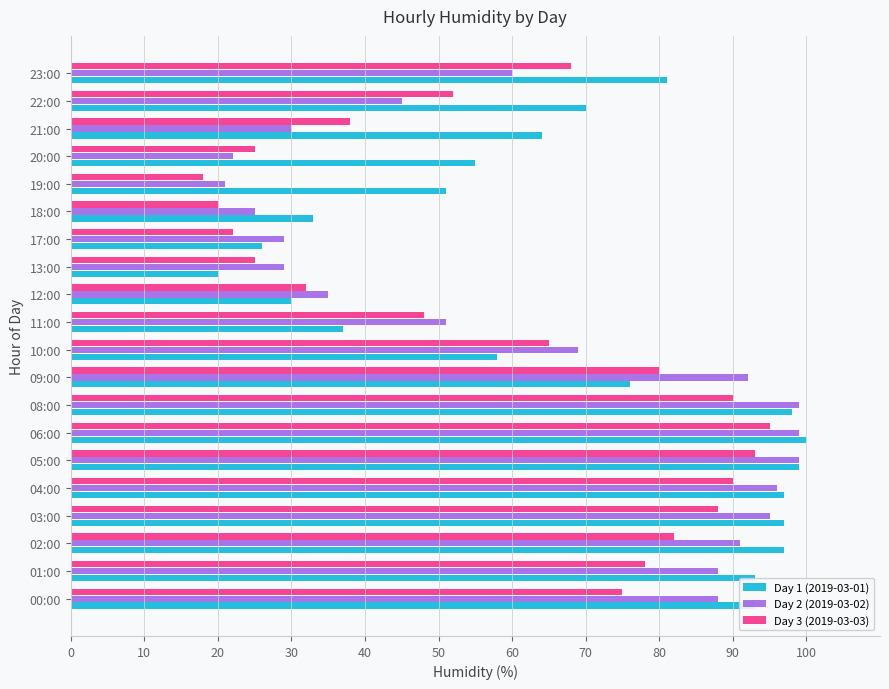

List the series in order of their overall mean, lowest first.

Day 3 (2019-03-03), Day 2 (2019-03-02), Day 1 (2019-03-01)